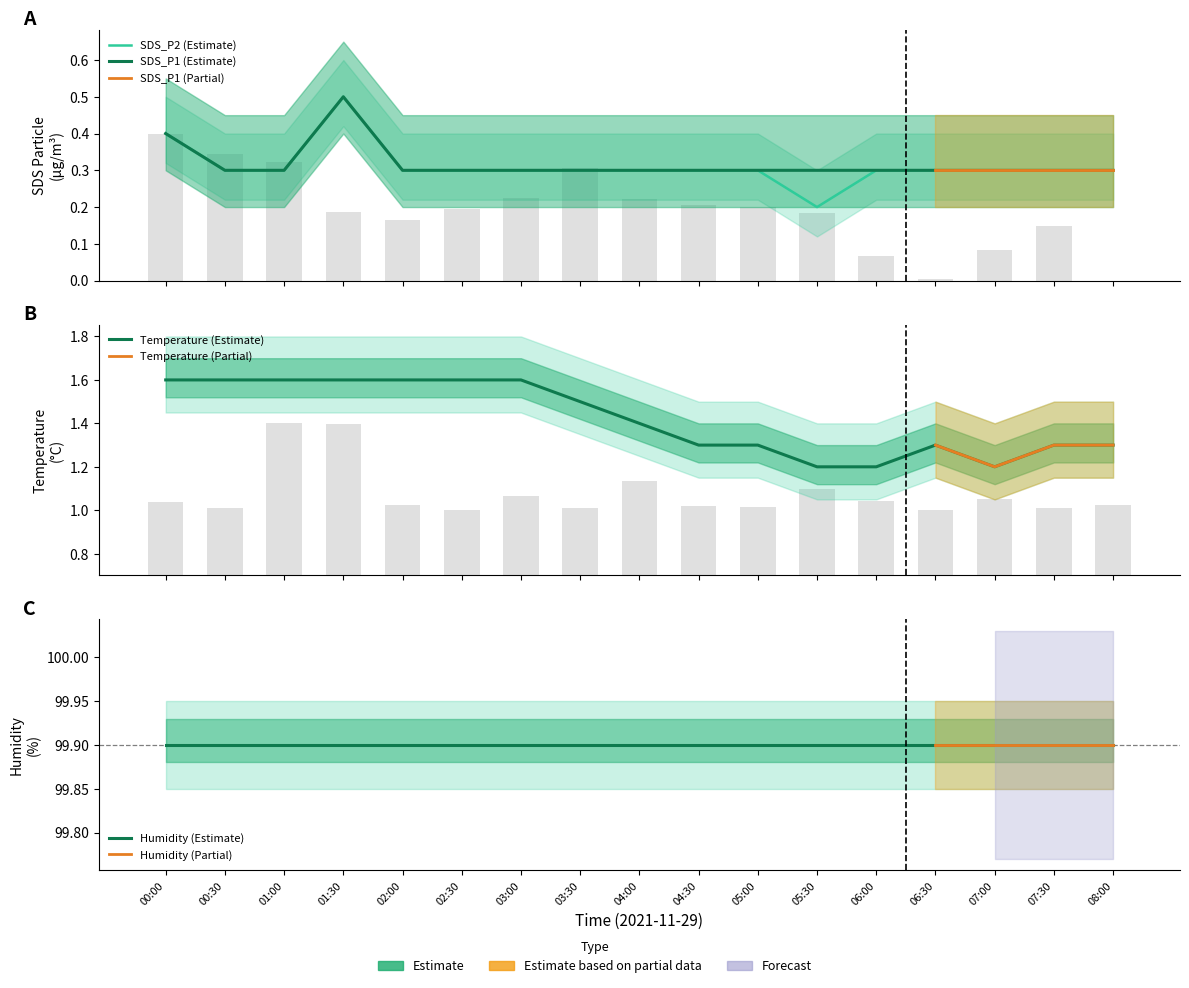

The value of Temp at 06:00 is 2.1. True or false?

False